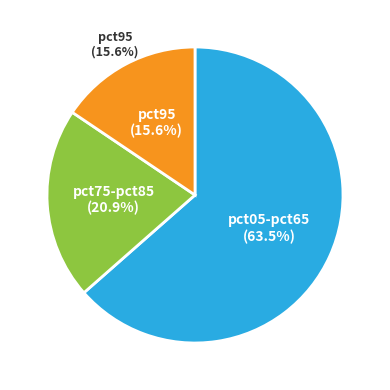

Between pct85 and pct95, which is larger?

pct95